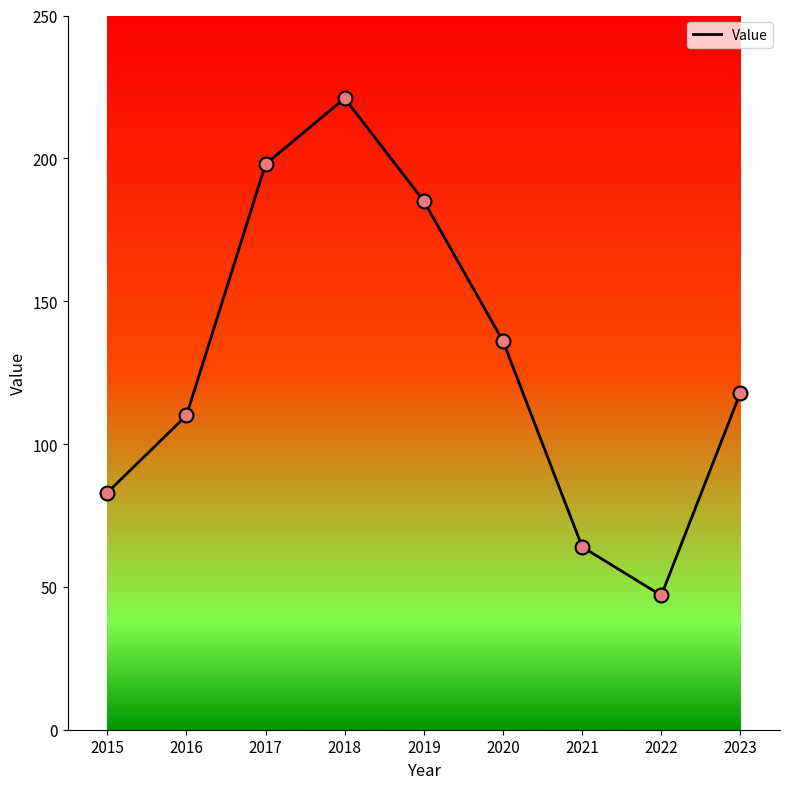

Between 2017 and 2019, which is larger?

2017